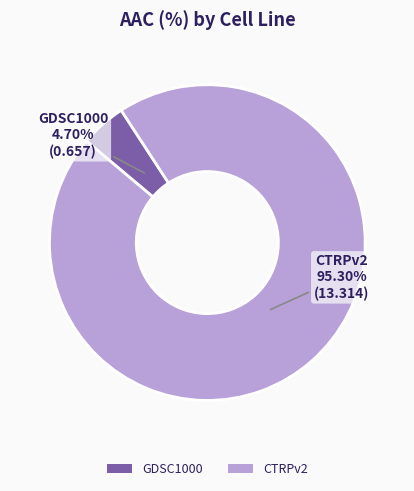

Does GDSC1000 represent more than half of the total?

No